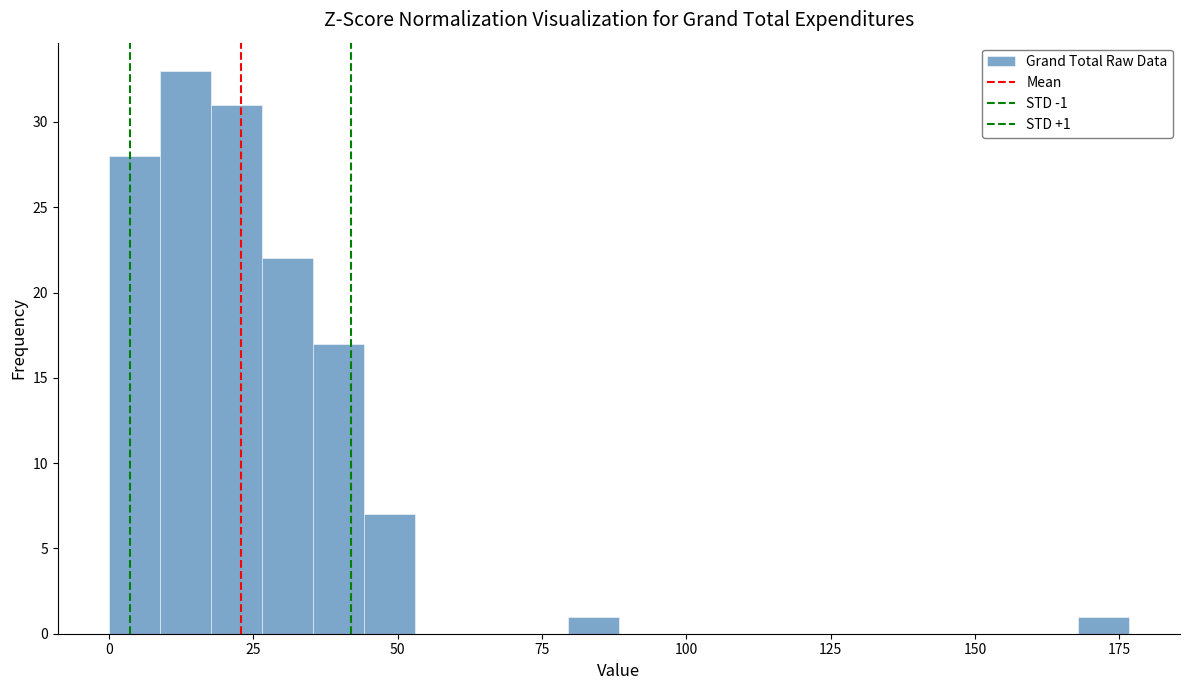

Read against the x-axis, roughly where is the centre of the tallest bar?

15